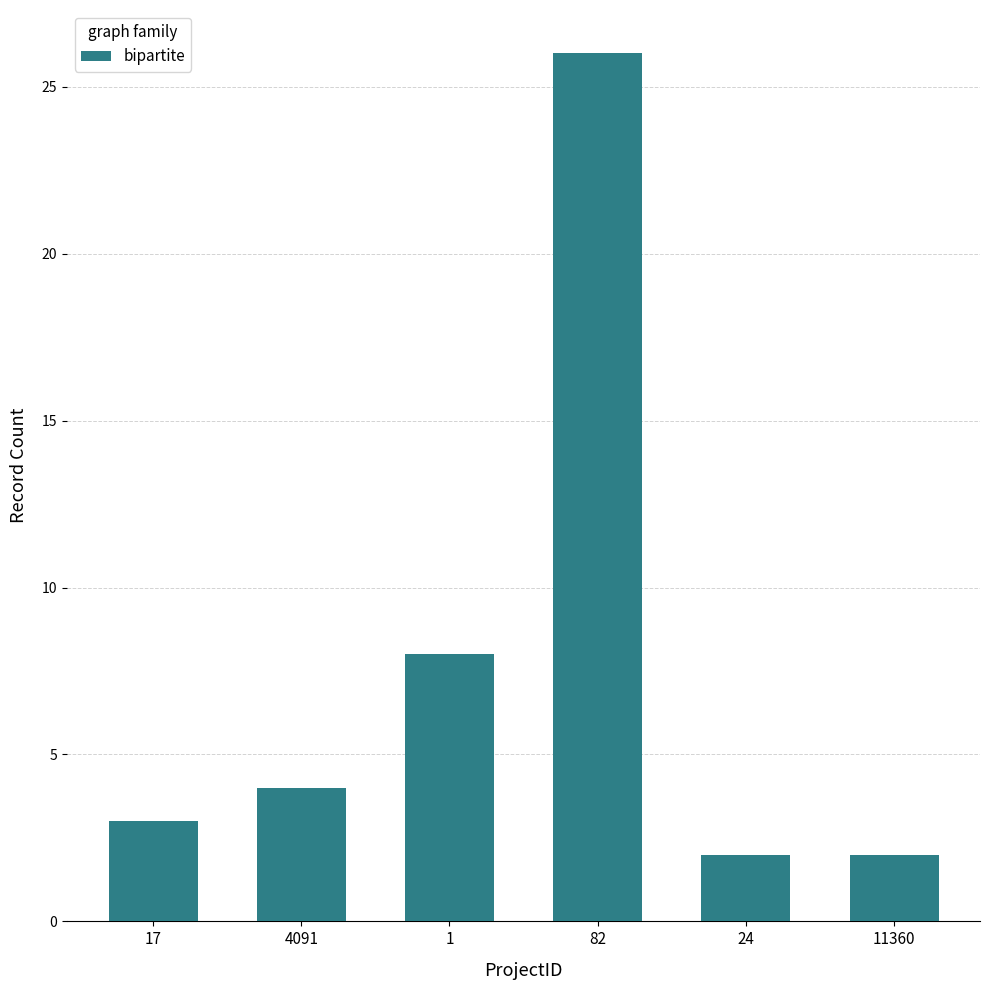

What position from the left is 11360?

6